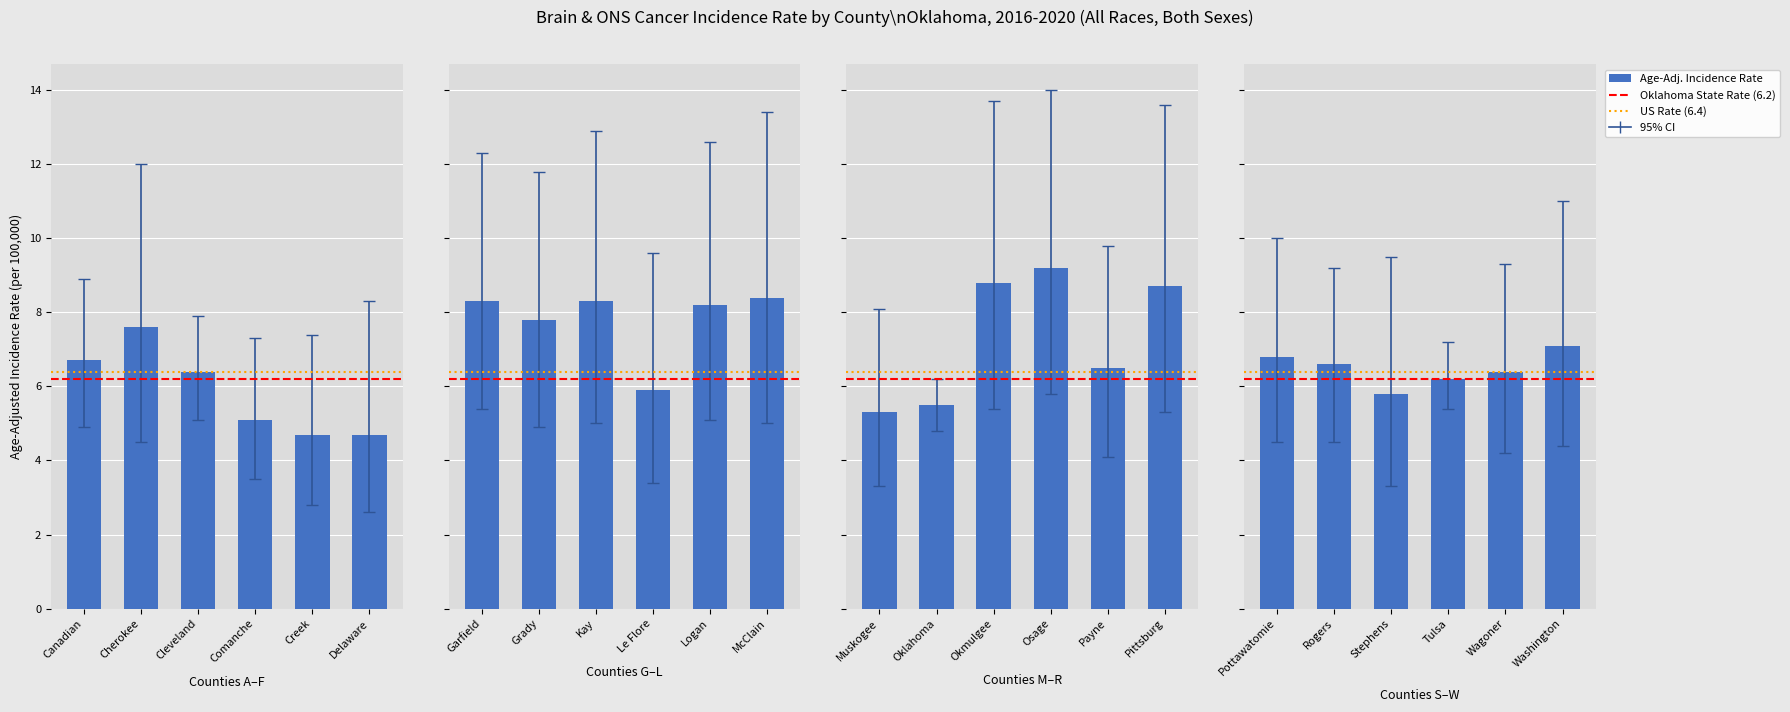

How many groups of bars are there?

24